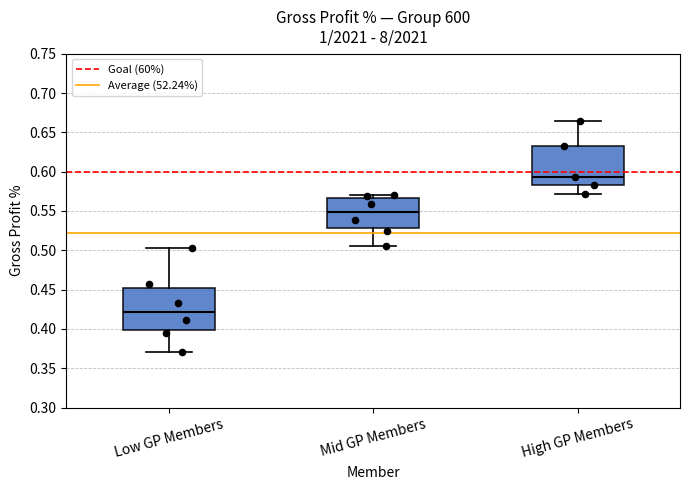

Reading left to right, transcribe this box plot: for each box, give where its median line is, the range the box spans, and where its two whiskers end, as read against the y-axis. The values are not printed on the chart, so give them approximately, as read against the axis.

Low GP Members: median 0.420, box 0.400 to 0.450, whiskers 0.370 to 0.500
Mid GP Members: median 0.550, box 0.530 to 0.565, whiskers 0.505 to 0.570
High GP Members: median 0.595, box 0.585 to 0.635, whiskers 0.570 to 0.665